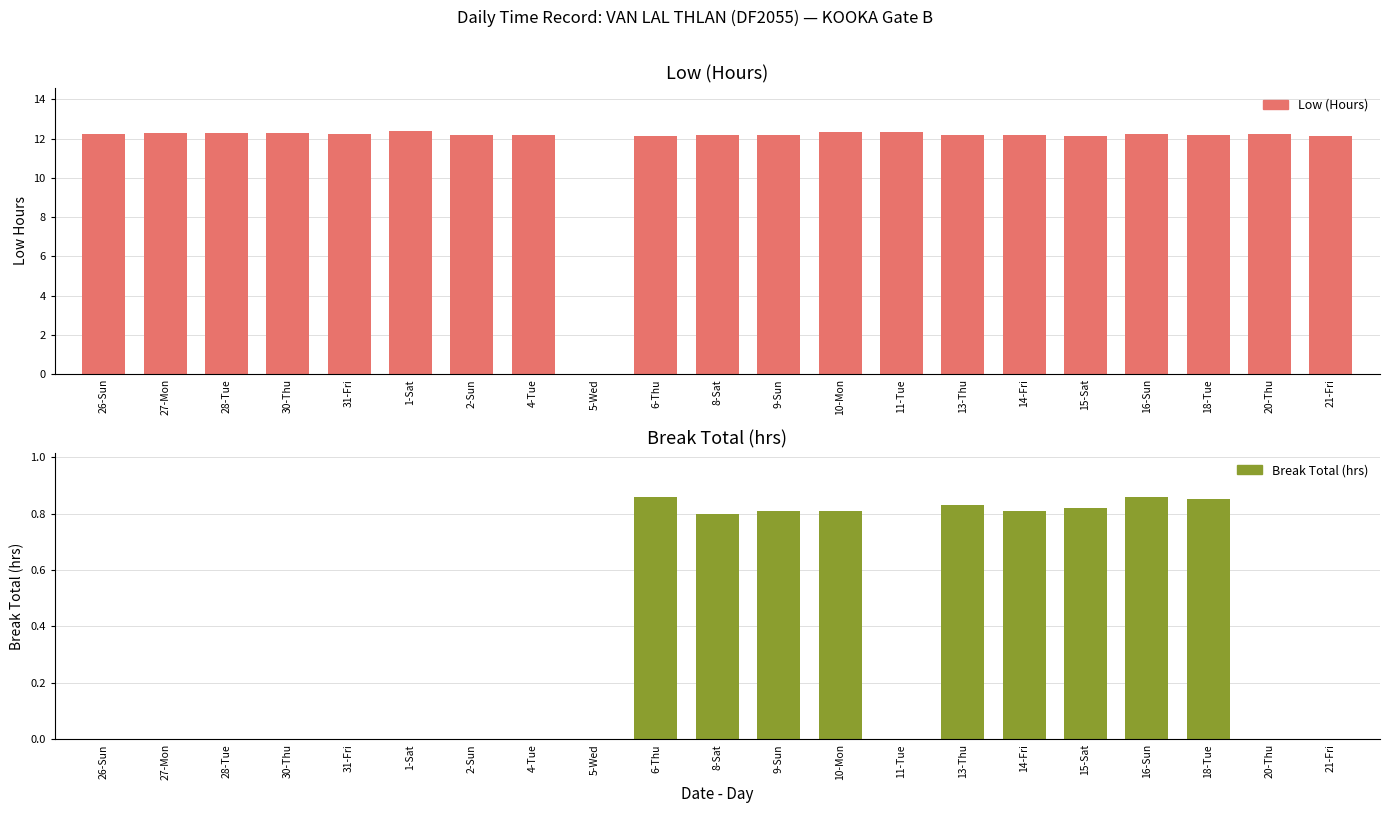

Which series has the largest total across all categories?

Low (Hours)